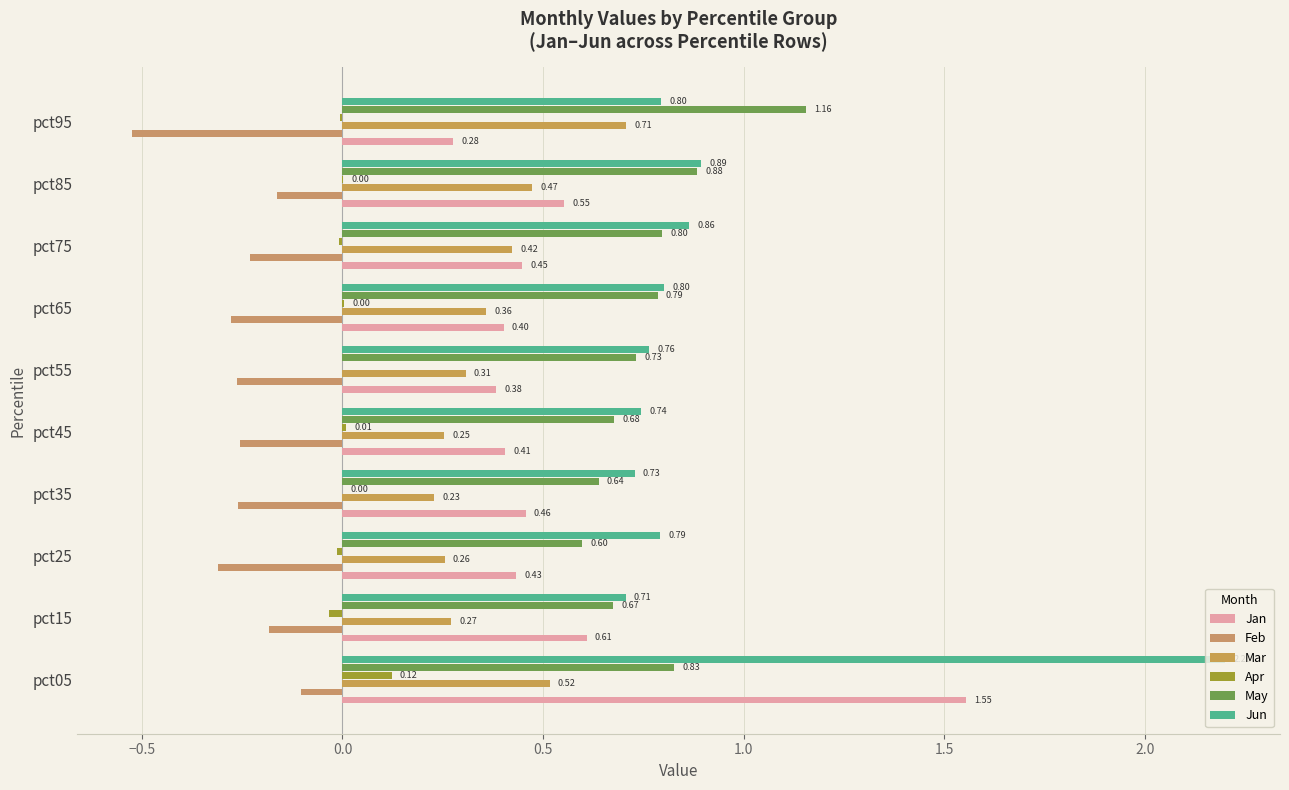

How many categories are shown in the chart?

10